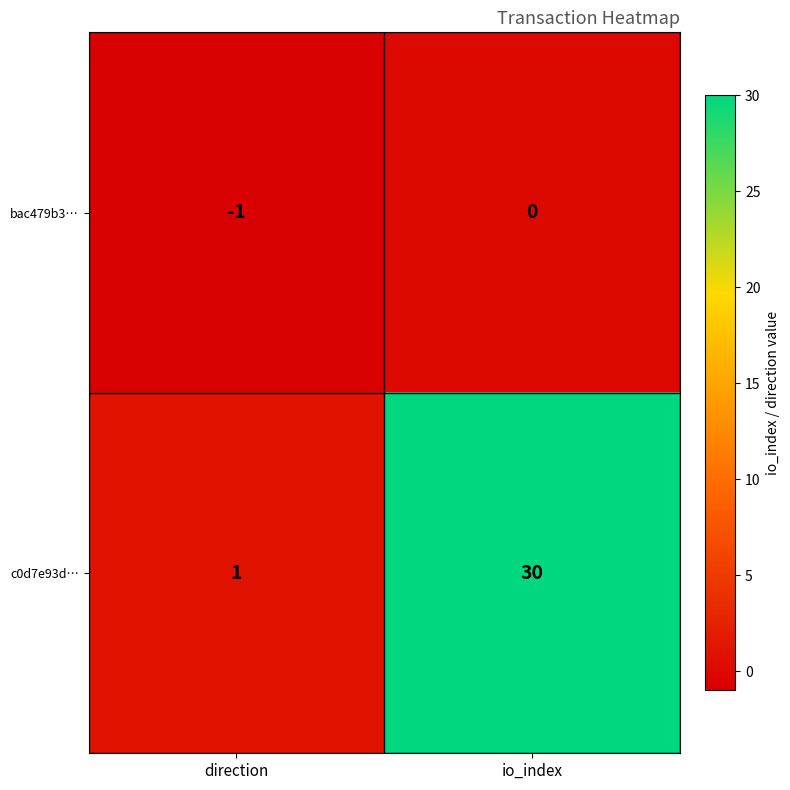

Between direction and io_index, which series saw the biggest shift?

c0d7e93d…